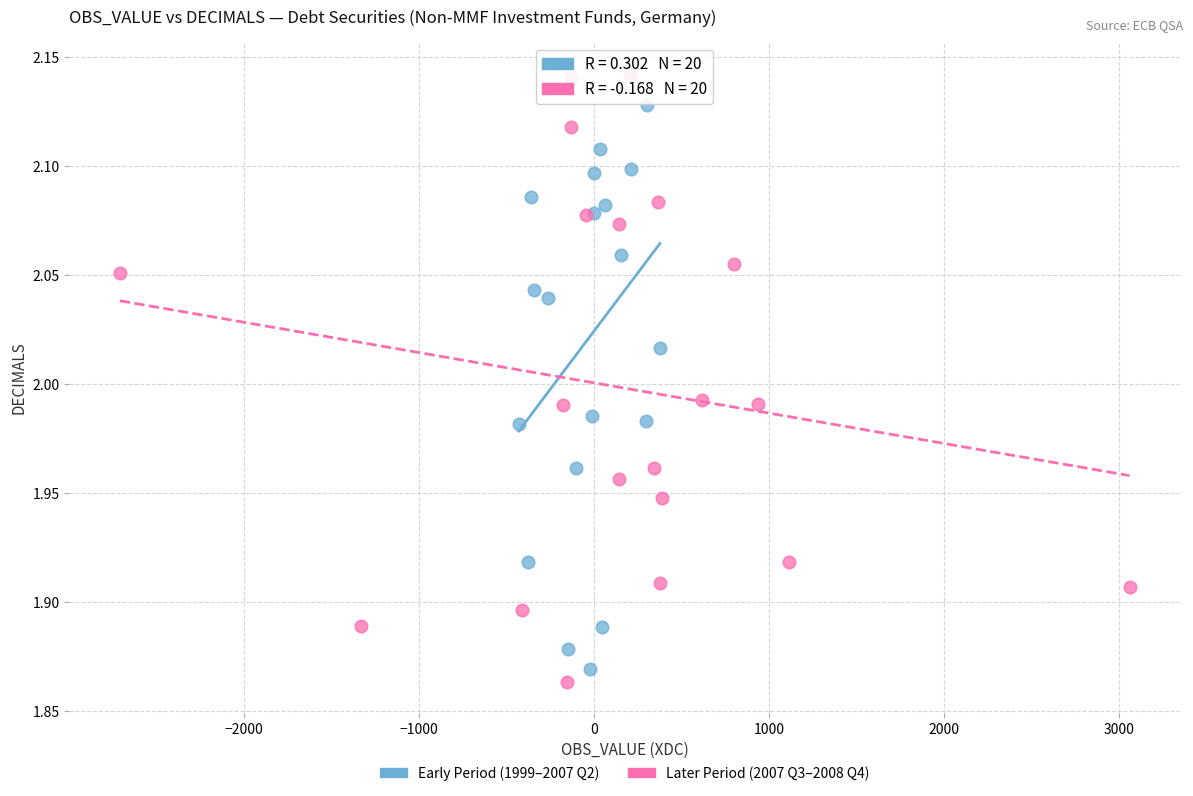

What are all the series names shown in the legend?

Early Period (1999–2007 Q2), Later Period (2007 Q3–2008 Q4)